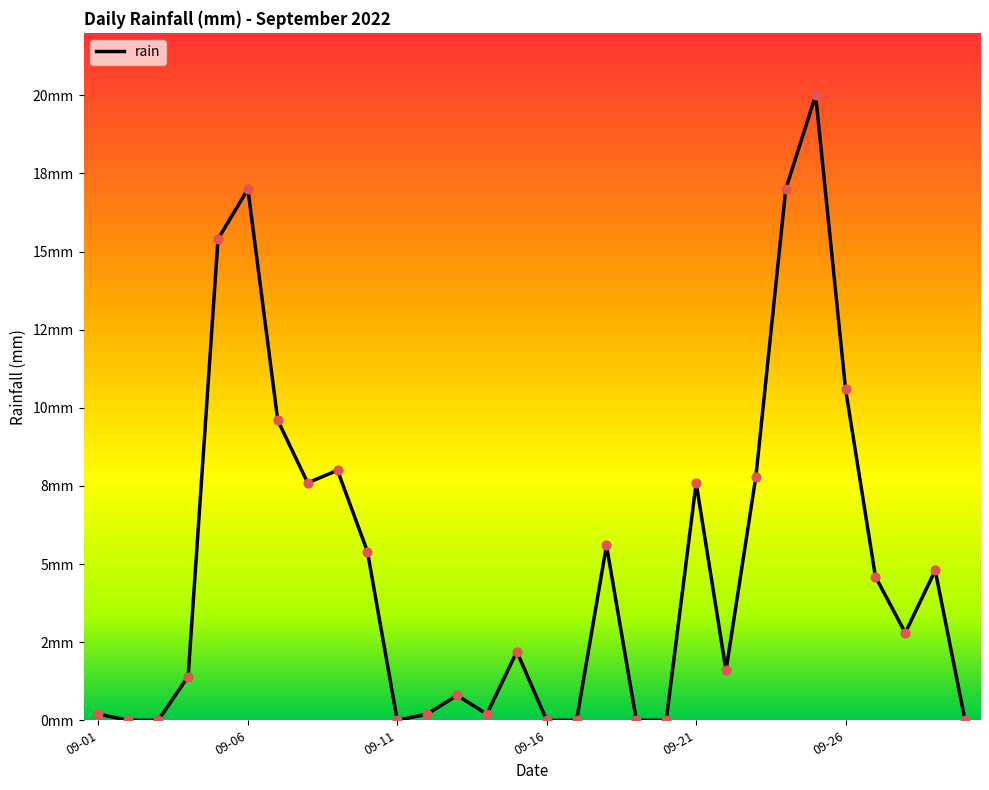

Does the chart have visible grid lines?

No